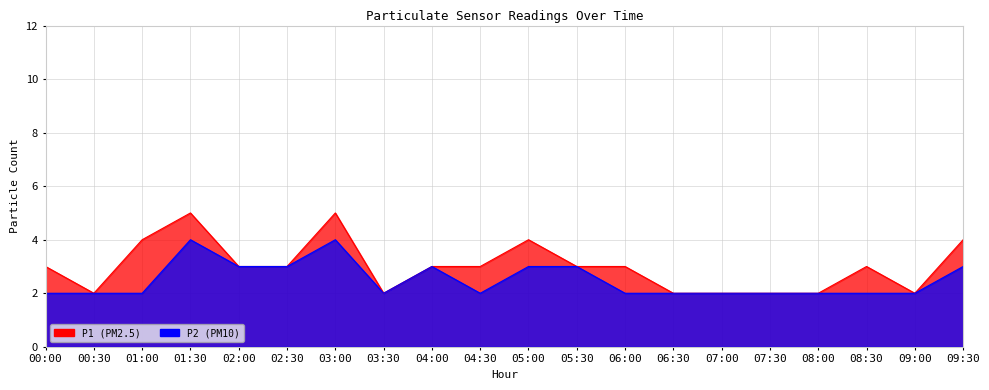

What is the label of the 7th point from the left?

03:00